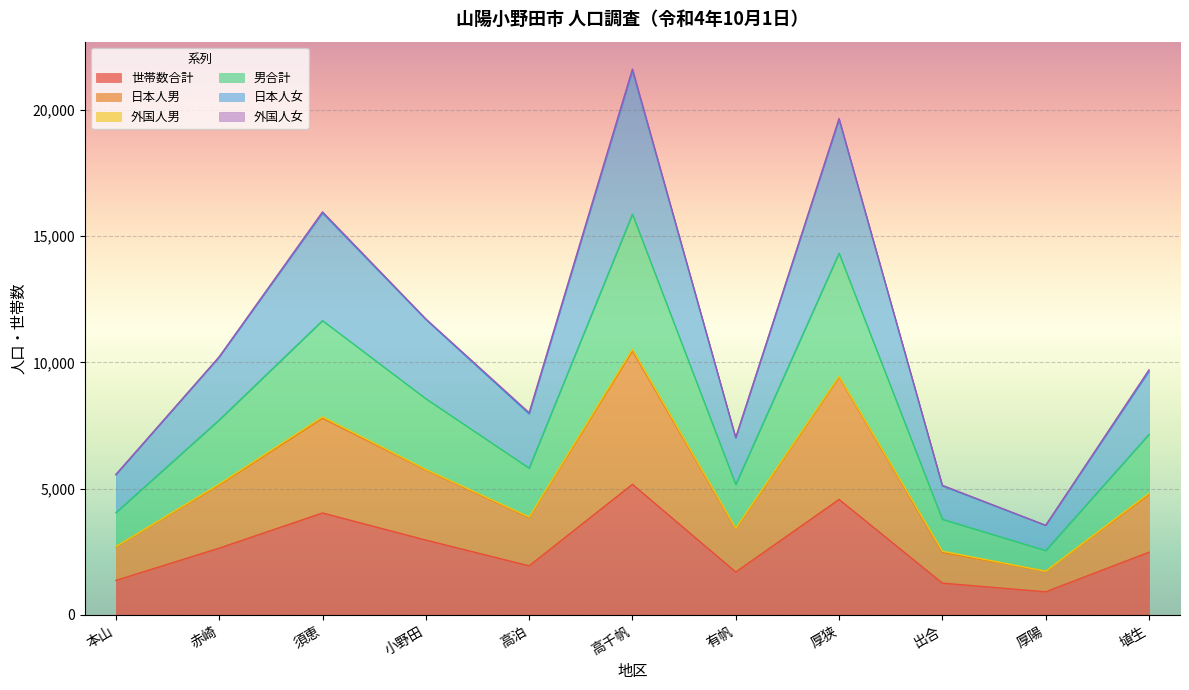

At which category is the sum across all series the highest?

高千帆